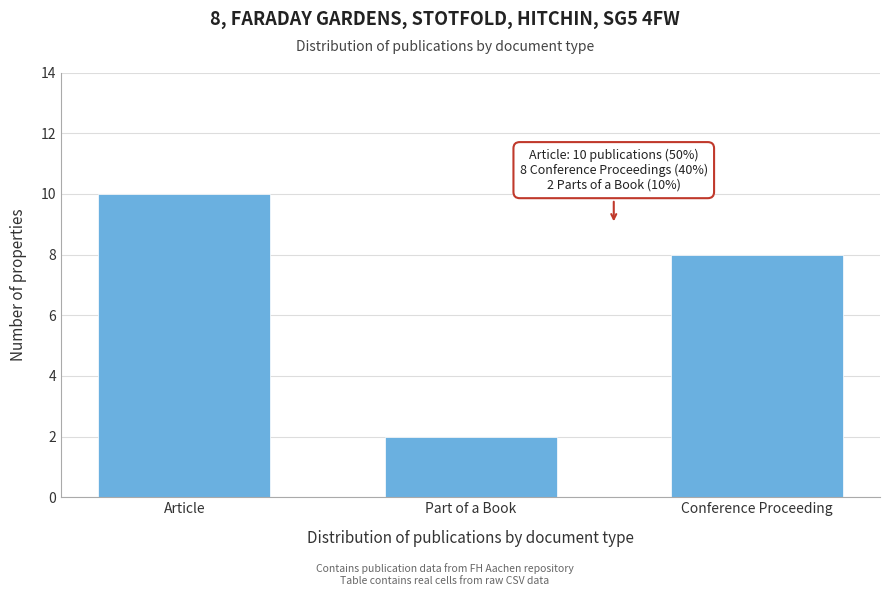

Reading left to right, extract all data points from this chart.

Article=10	Part of a Book=2	Conference Proceeding=8